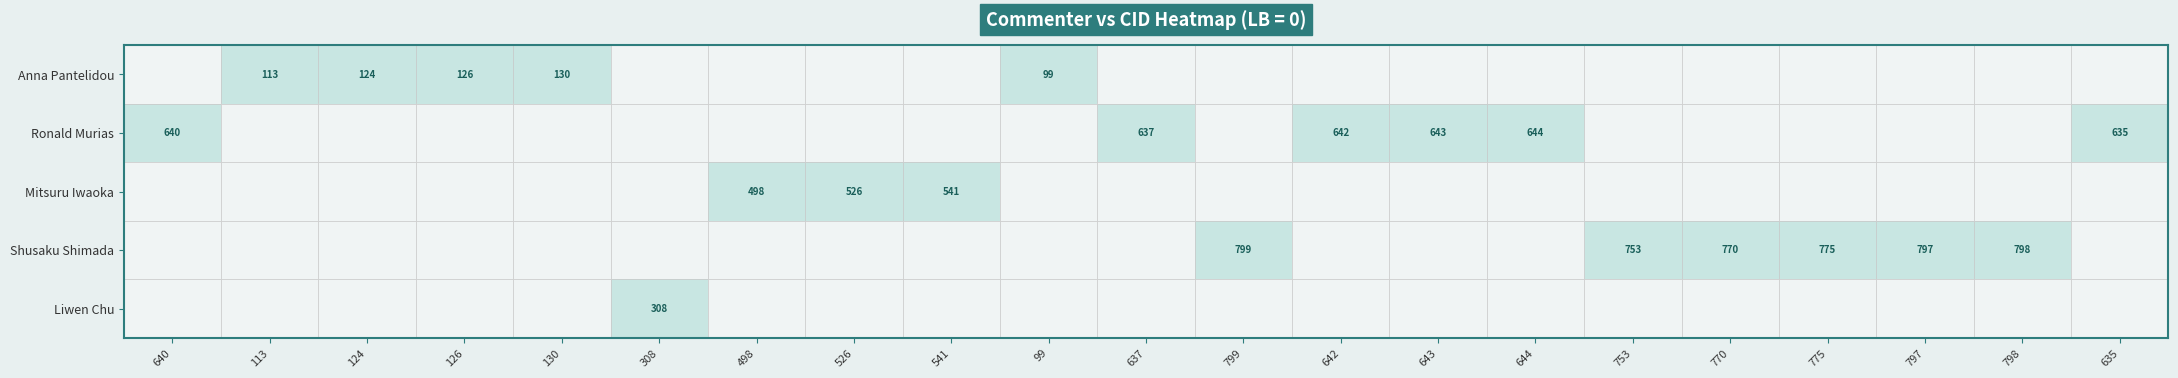

What is the difference between the Anna Pantelidou values at 126 and 130?

4